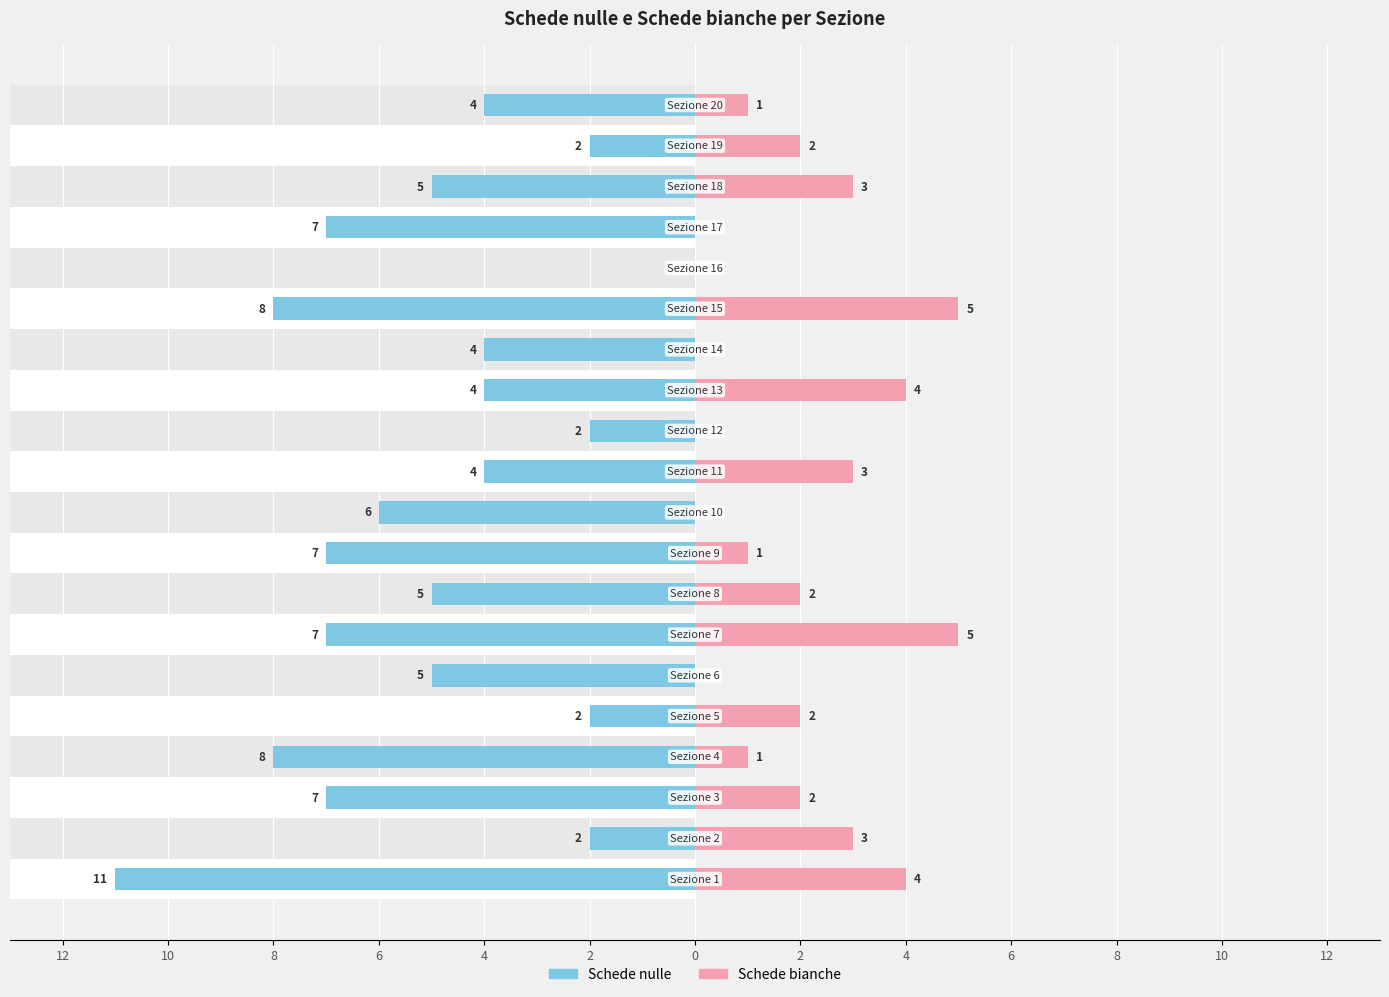

At which label does Schede nulle reach its minimum?

12